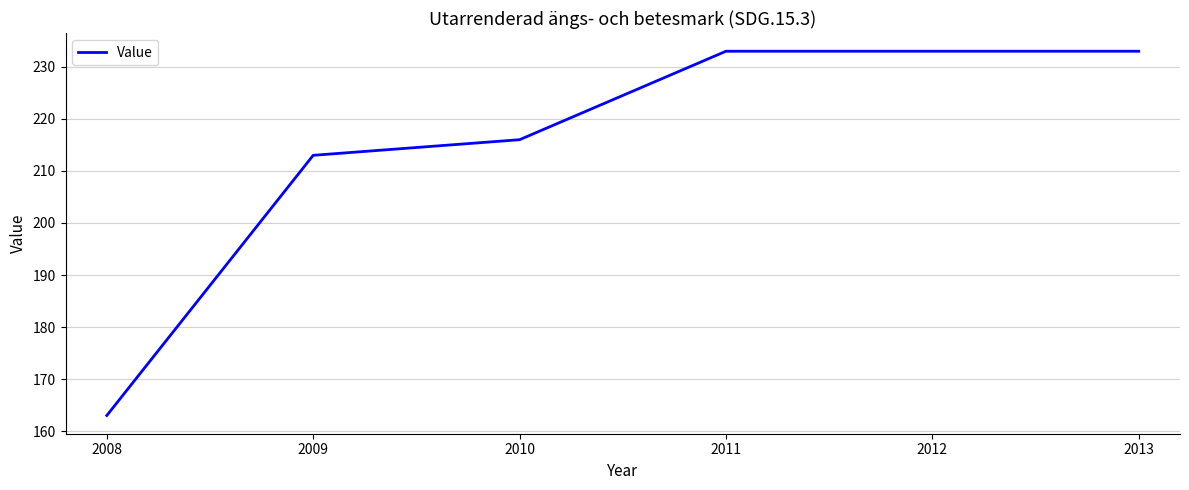

Reading right to left, extract all data points from this chart.

2013=233	2012=233	2011=233	2010=216	2009=213	2008=163